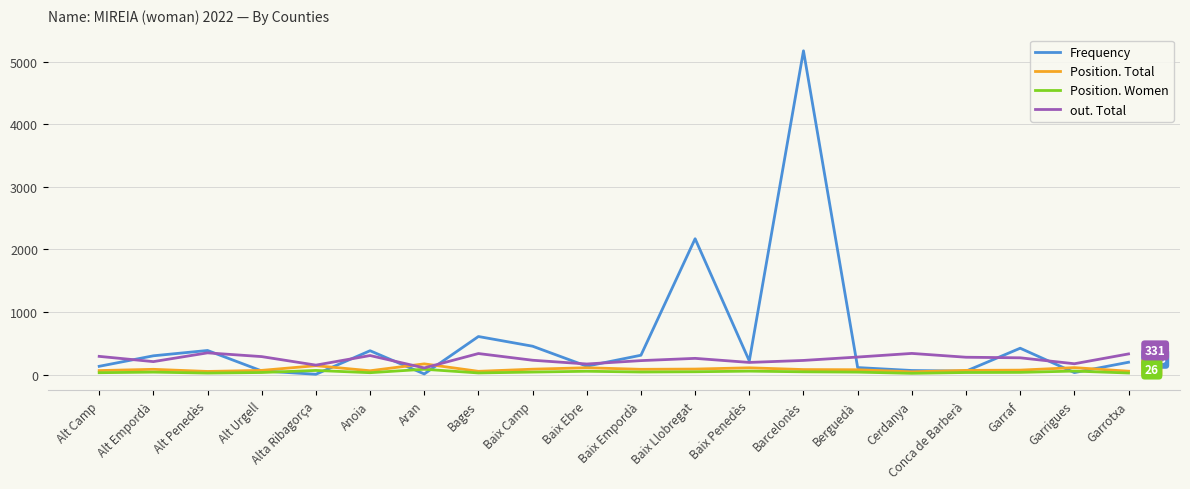

What are all the series names shown in the legend?

Frequency, Position. Total, Position. Women, out. Total